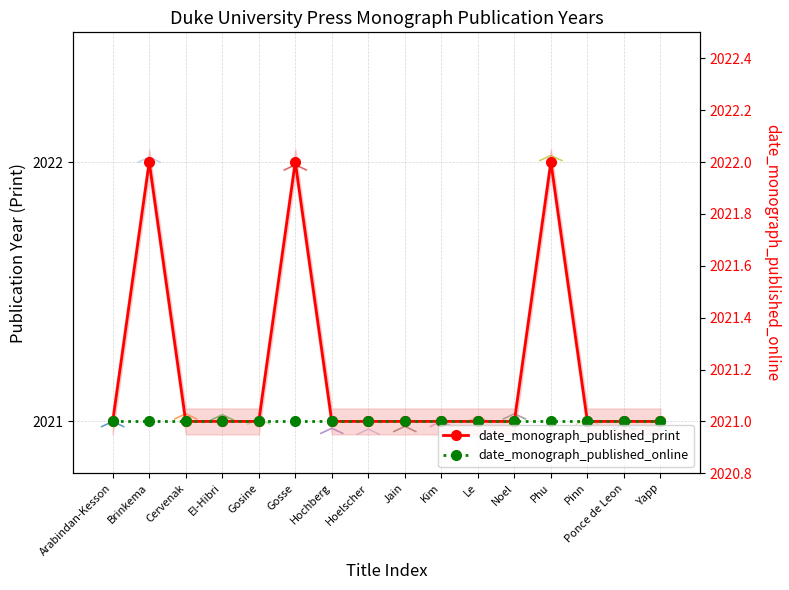

Reading left to right, transcribe all the data shown in this chart.

date_monograph_published_print: 2021	2022	2021	2021	2021	2022	2021	2021	2021	2021	2021	2021	2022	2021	2021	2021
date_monograph_published_online: 2021	2021	2021	2021	2021	2021	2021	2021	2021	2021	2021	2021	2021	2021	2021	2021